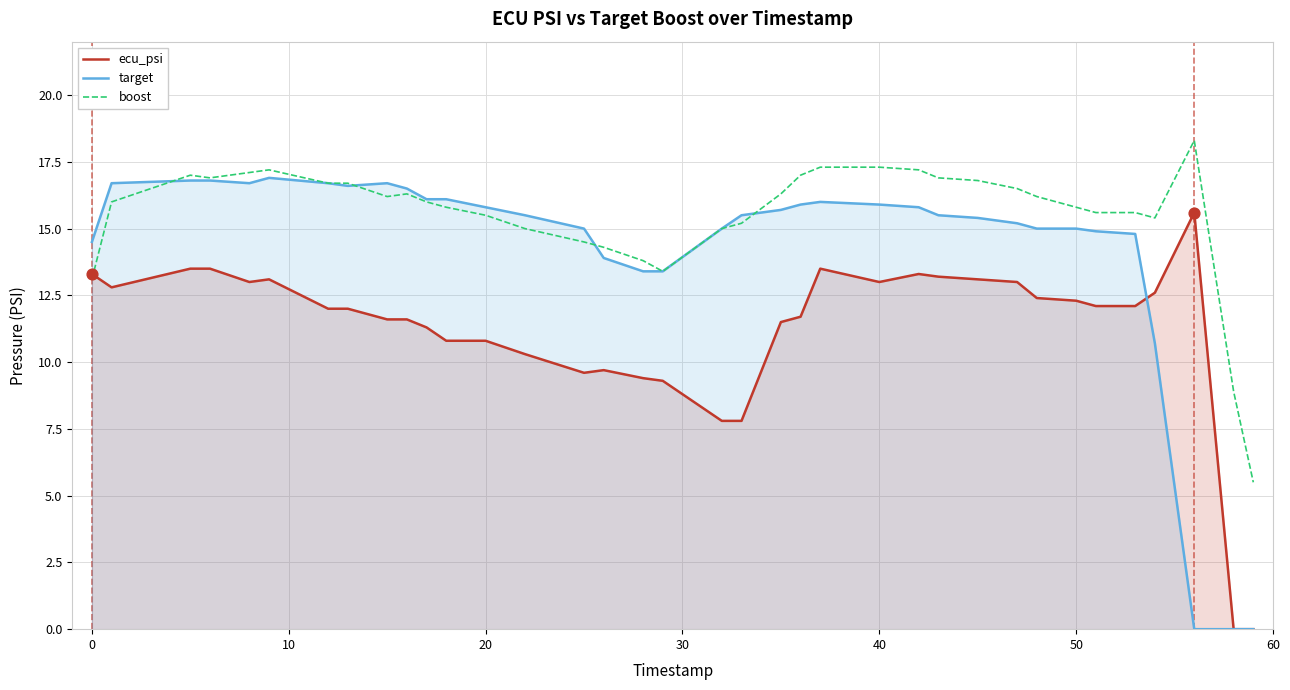

Which series has the largest total across all categories?

boost